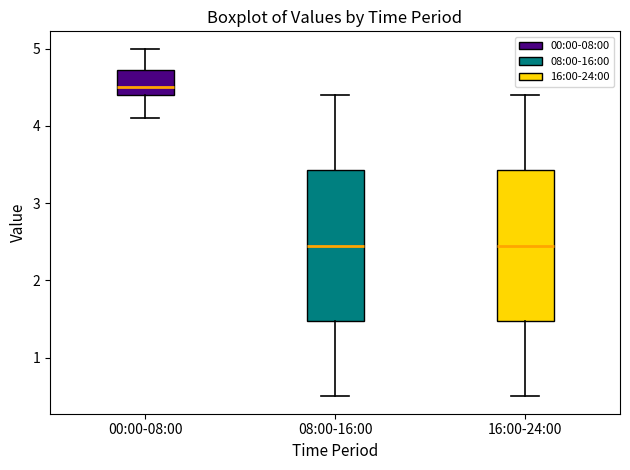

Reading left to right, transcribe this box plot: for each box, give where its median line is, the range the box spans, and where its two whiskers end, as read against the y-axis. The values are not printed on the chart, so give them approximately, as read against the axis.

00:00-08:00: median 4.5, box 4.4 to 4.7, whiskers 4.1 to 5.0
08:00-16:00: median 2.5, box 1.5 to 3.4, whiskers 0.5 to 4.4
16:00-24:00: median 2.5, box 1.5 to 3.4, whiskers 0.5 to 4.4